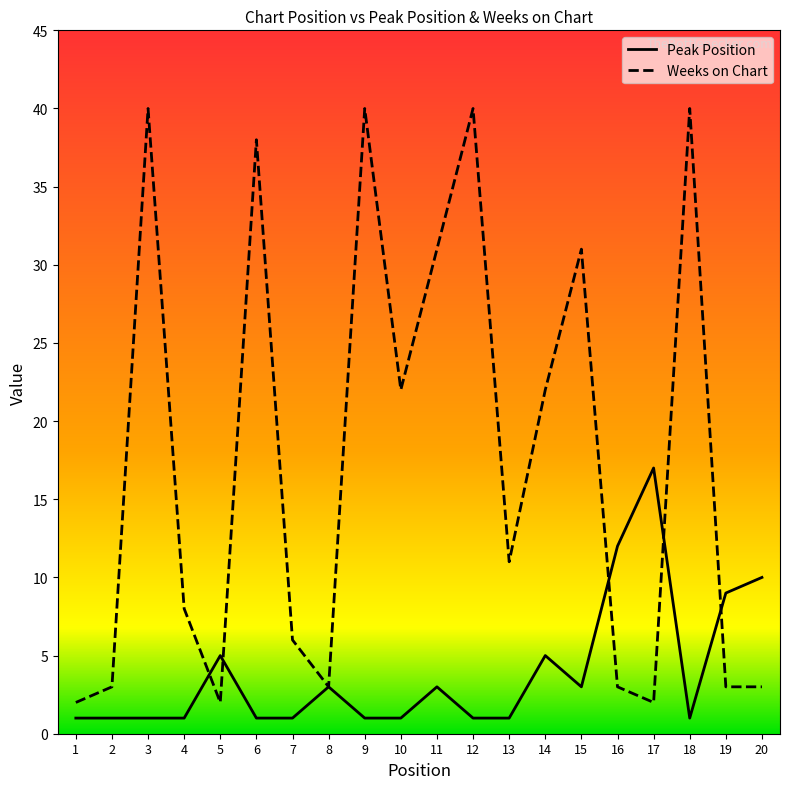

Rank the series by their average value, from lowest to highest.

Peak Position, Weeks on Chart